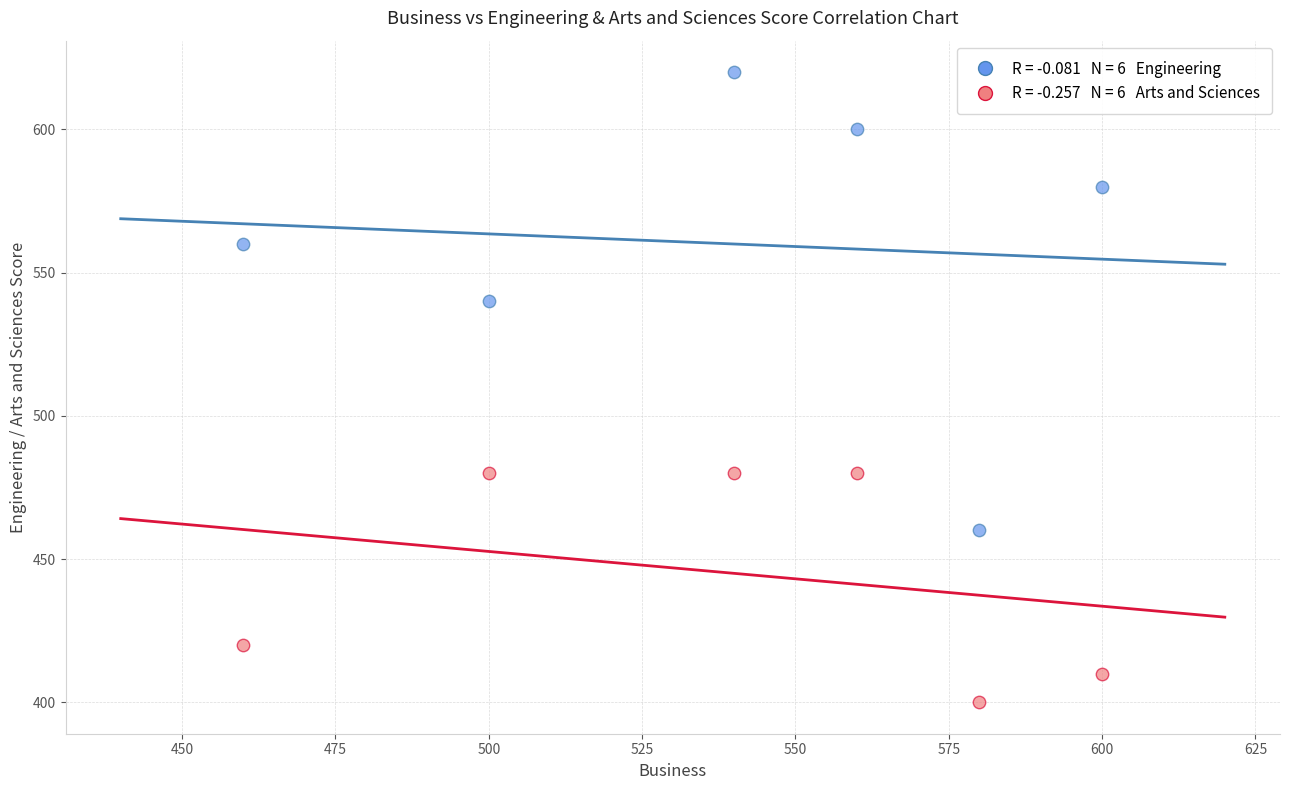

Across all data points, what is the average X value?

540